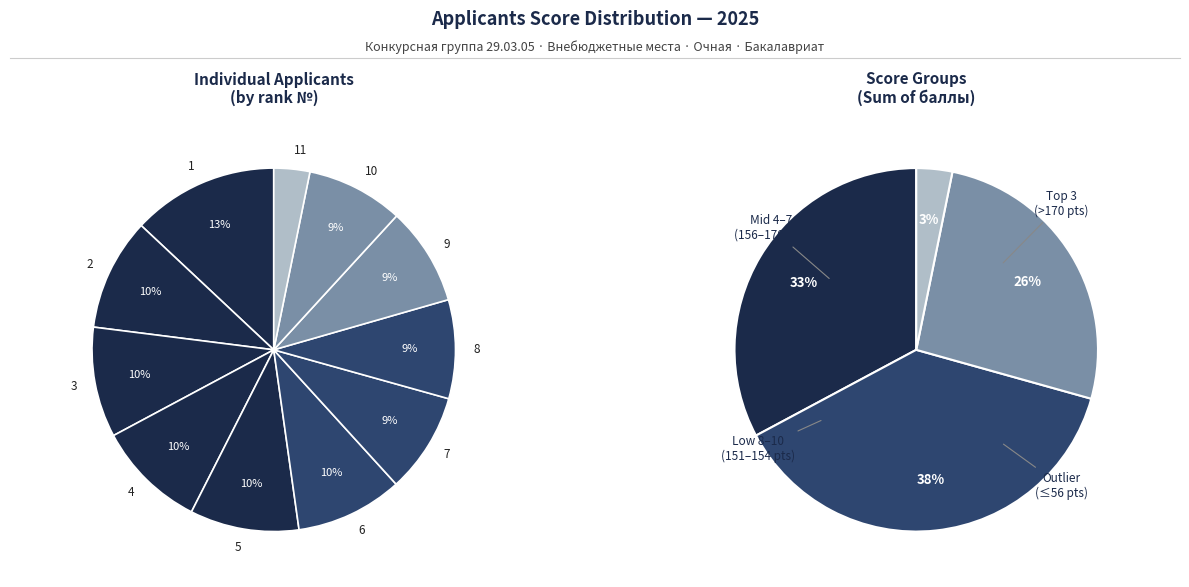

What is the smallest slice in the pie chart?

11